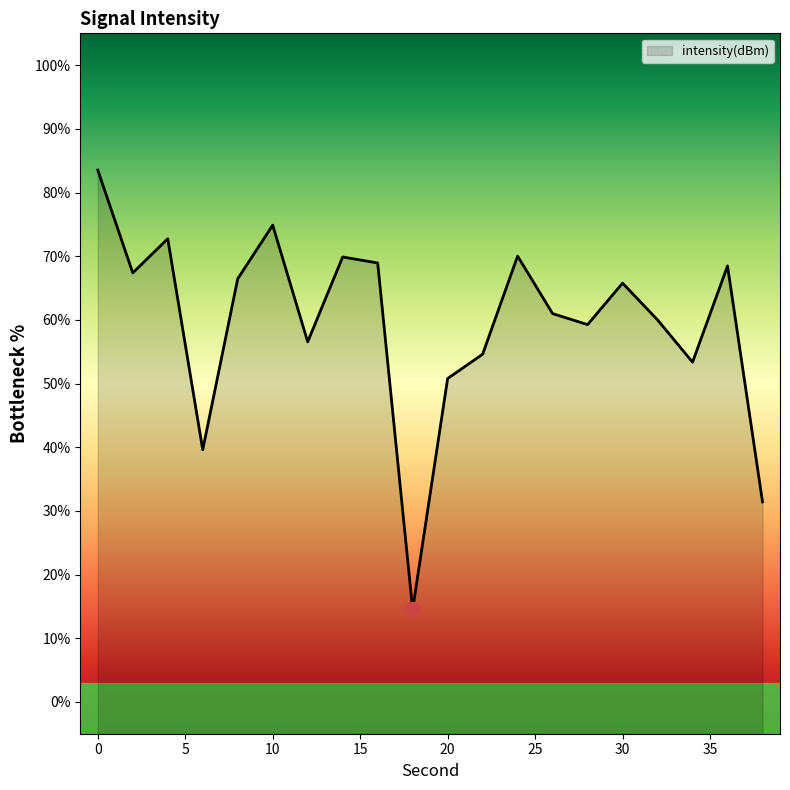

List the labels in order of value, largest first.

0, 10, 4, 24, 14, 16, 36, 2, 8, 30, 26, 32, 28, 12, 22, 34, 20, 6, 38, 18